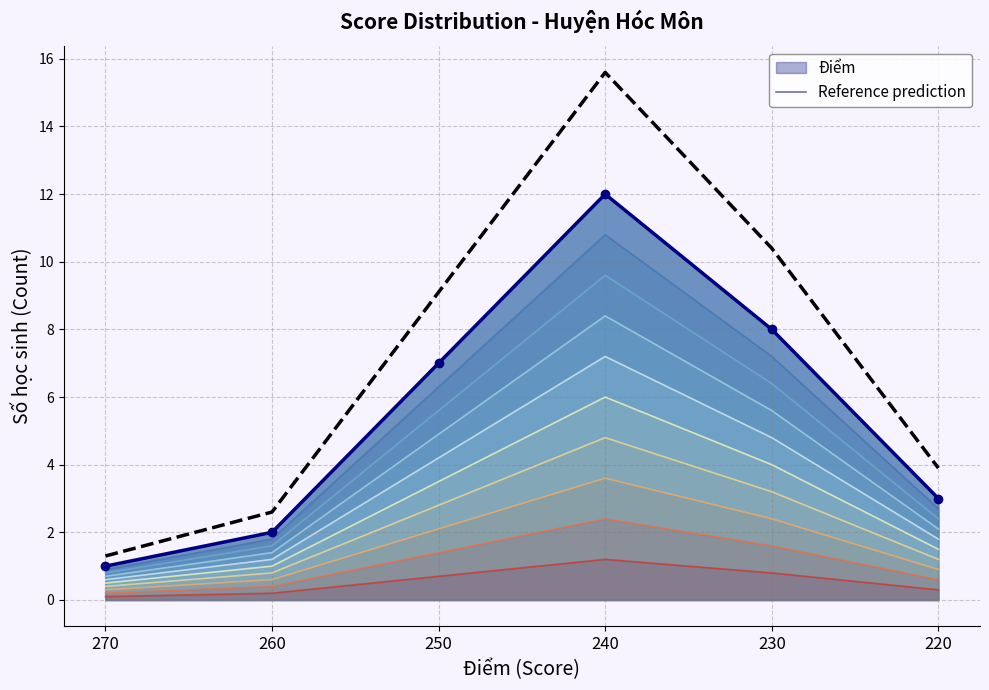

Does the chart have visible grid lines?

Yes